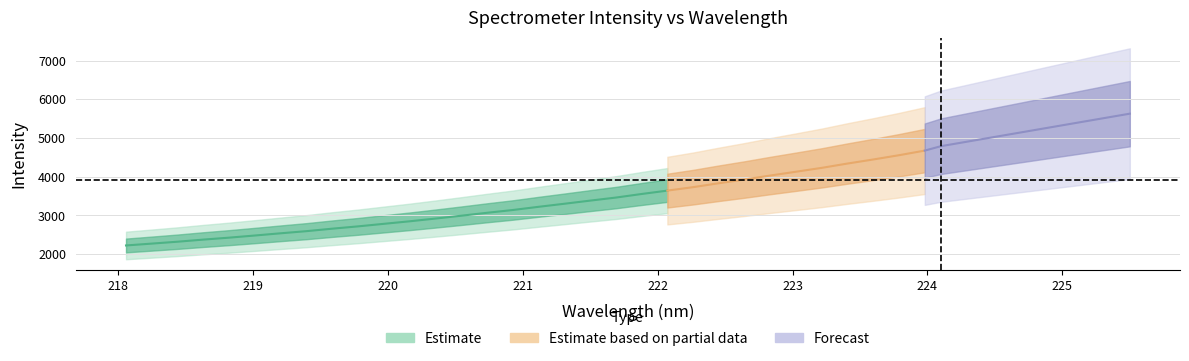

What is the maximum value shown in the chart?

5630.0